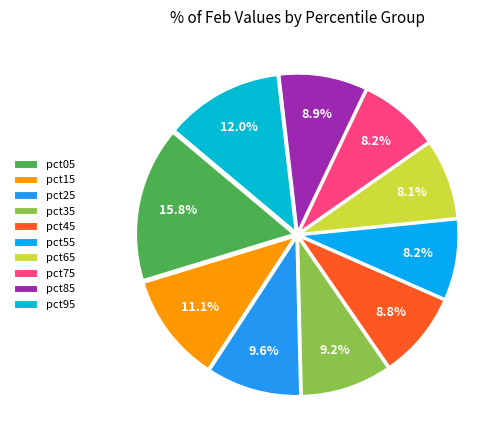

To the nearest percent, what percentage of the pie is pct65?

8%